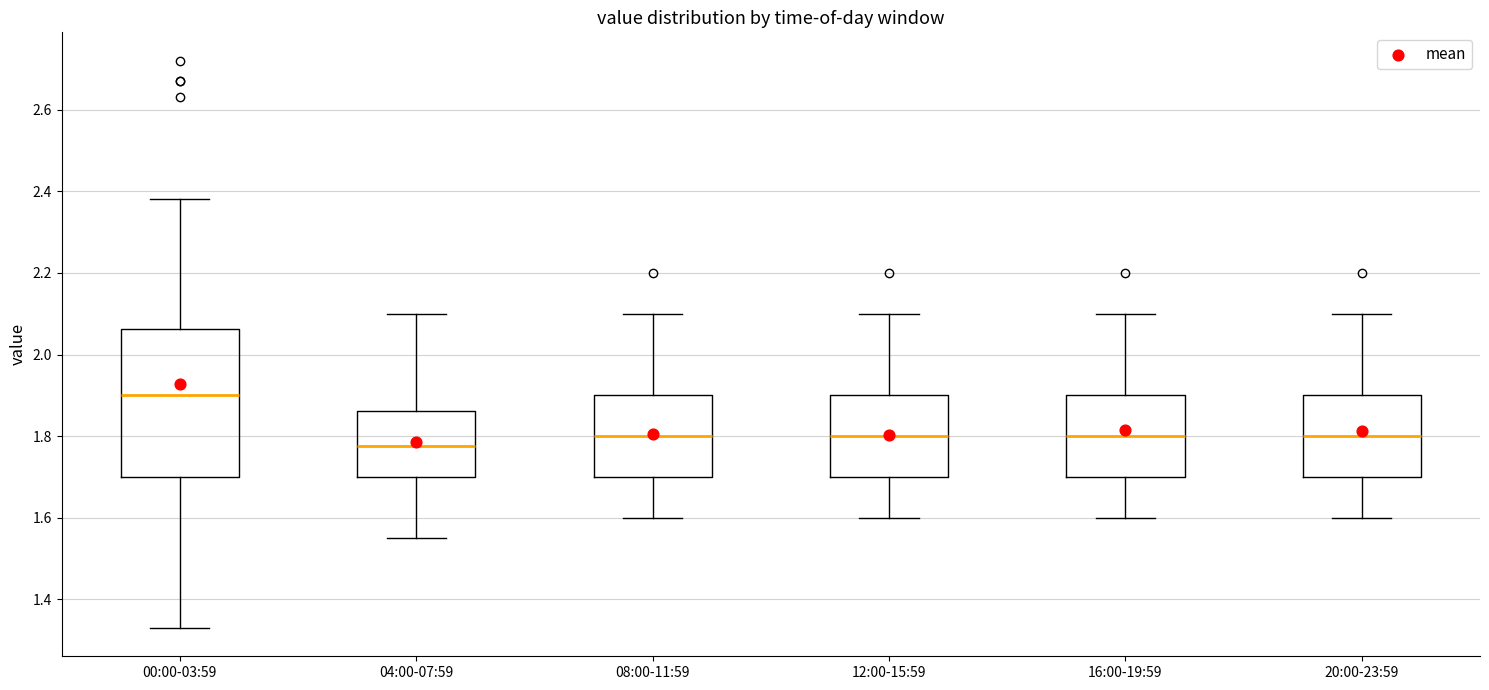

Reading left to right, read every box against the y-axis: the position of its median line, the range the box covers, and the ends of its whiskers. The values are not printed on the chart, so give them approximately, as read against the axis.

00:00-03:59: median 1.90, box 1.70 to 2.06, whiskers 1.34 to 2.38
04:00-07:59: median 1.78, box 1.70 to 1.86, whiskers 1.56 to 2.10
08:00-11:59: median 1.80, box 1.70 to 1.90, whiskers 1.60 to 2.10
12:00-15:59: median 1.80, box 1.70 to 1.90, whiskers 1.60 to 2.10
16:00-19:59: median 1.80, box 1.70 to 1.90, whiskers 1.60 to 2.10
20:00-23:59: median 1.80, box 1.70 to 1.90, whiskers 1.60 to 2.10